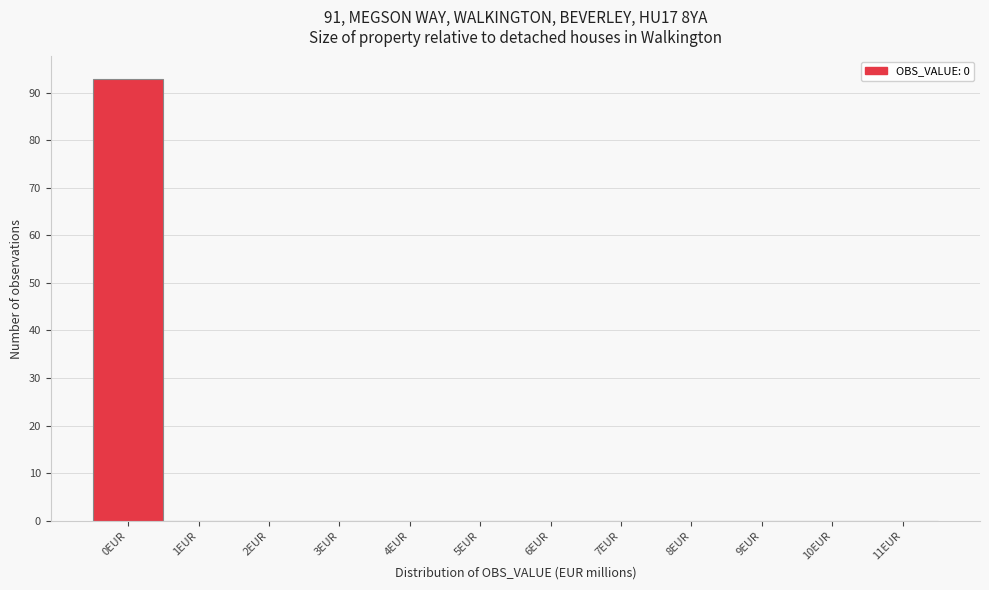

Reading left to right, list every bar in this chart as the range it spans on the x-axis followed by its height. The values are not printed on the chart, so give them approximately, as read against the axis.

-0.5 to 0.5: 93
0.5 to 1.5: 0
1.5 to 2.5: 0
2.5 to 3.5: 0
3.5 to 4.5: 0
4.5 to 5.5: 0
5.5 to 6.5: 0
6.5 to 7.5: 0
7.5 to 8.5: 0
8.5 to 9.5: 0
9.5 to 10.5: 0
10.5 to 11.5: 0